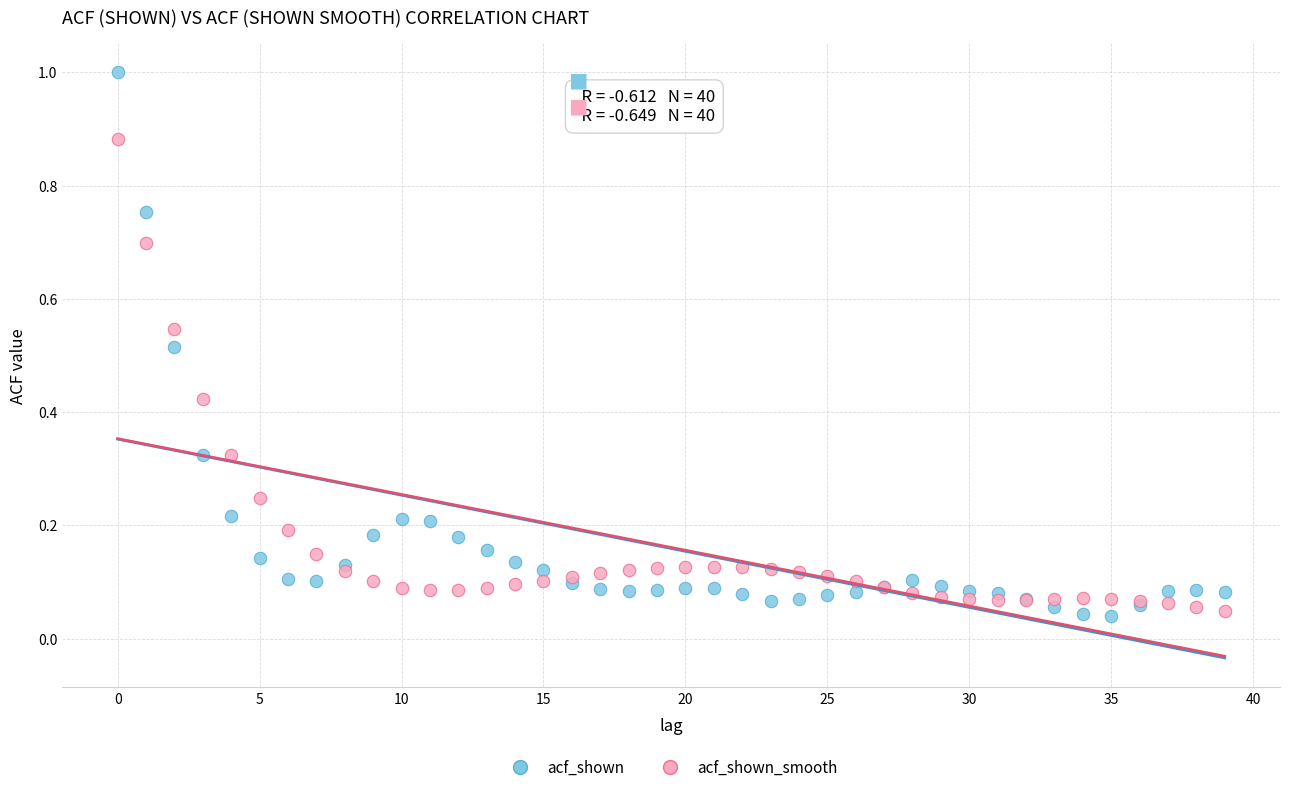

Which series contains the highest Y value?

acf_shown